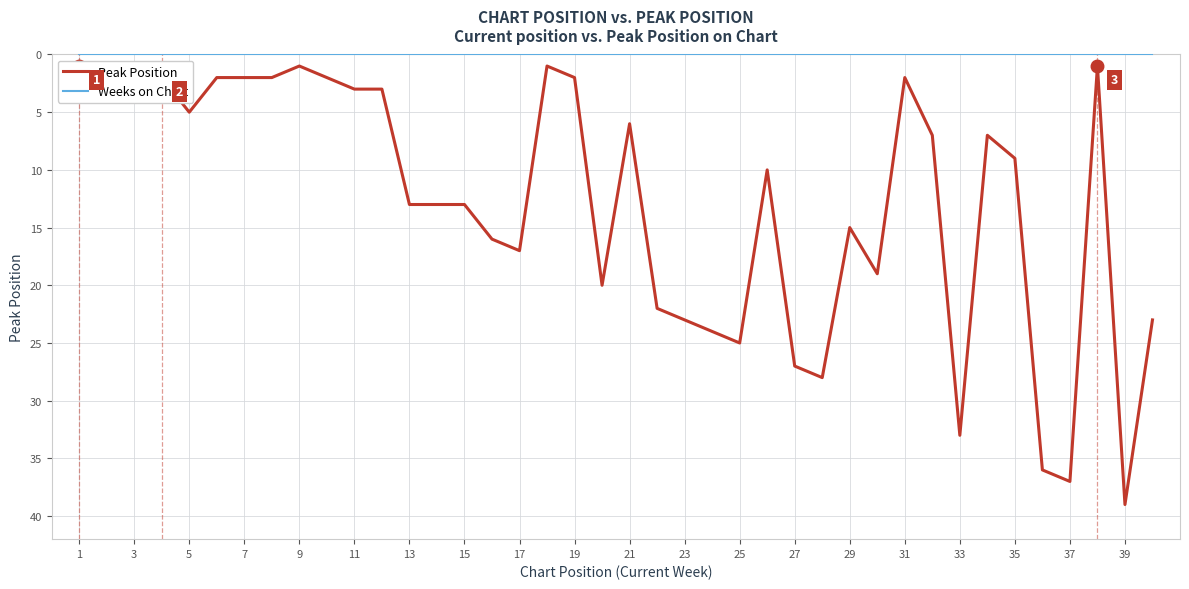

What is the value of the Peak Position point at the 15th from the left?

13